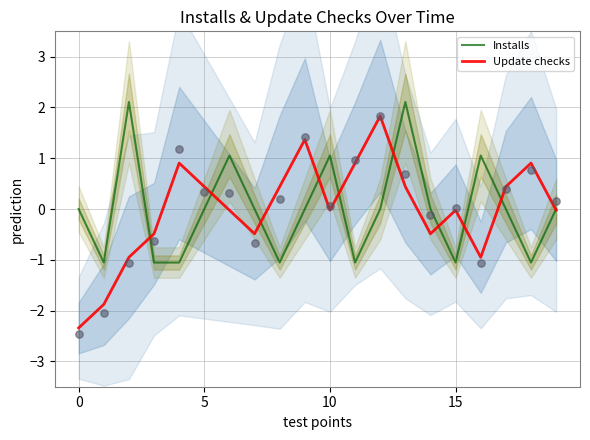

At how many categories does at least one series exceed 1?

7